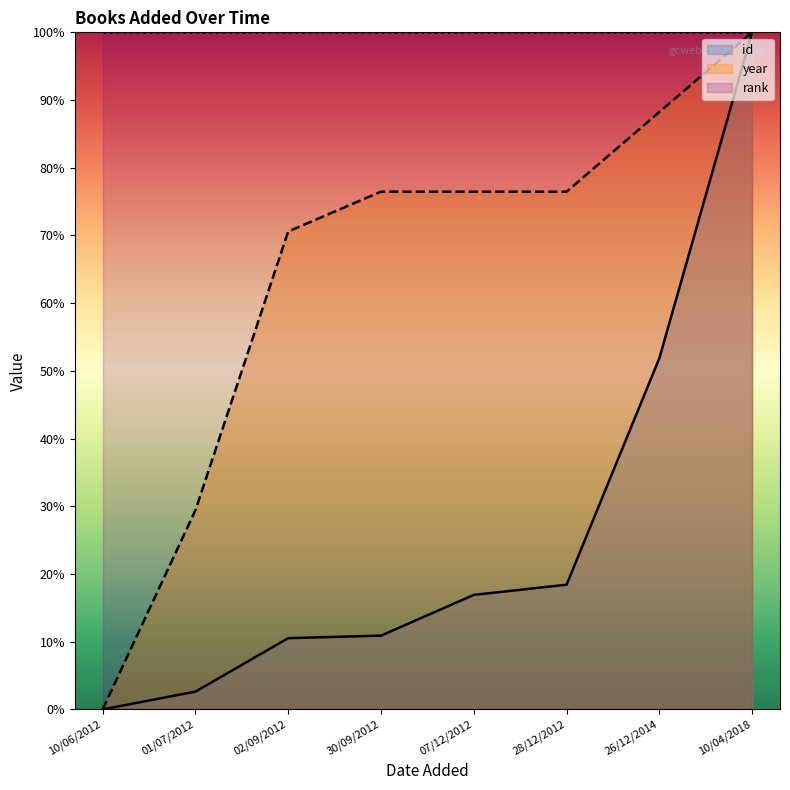

At which label does id reach its peak?

10/04/2018